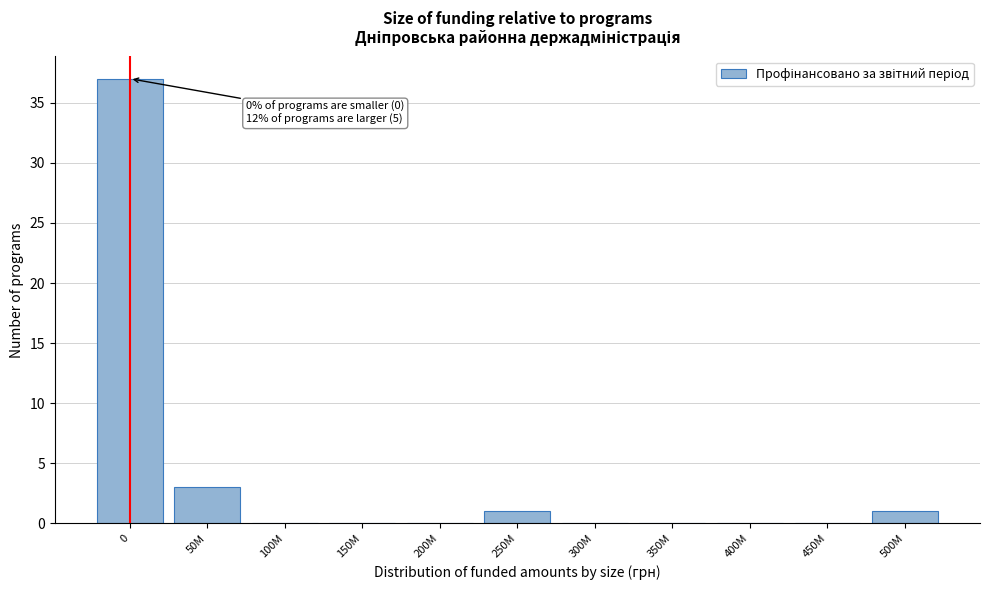

Reading left to right, extract all data points from this chart.

0=37	50M=3	100M=0	150M=0	200M=0	250M=1	300M=0	350M=0	400M=0	450M=0	500M=1